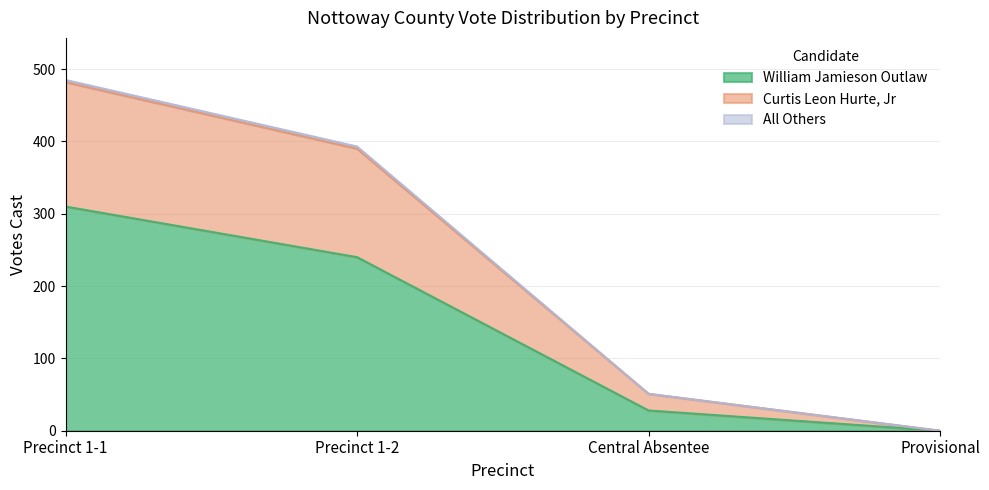

True or false: Curtis Leon Hurte, Jr and All Others cross at least once.

False